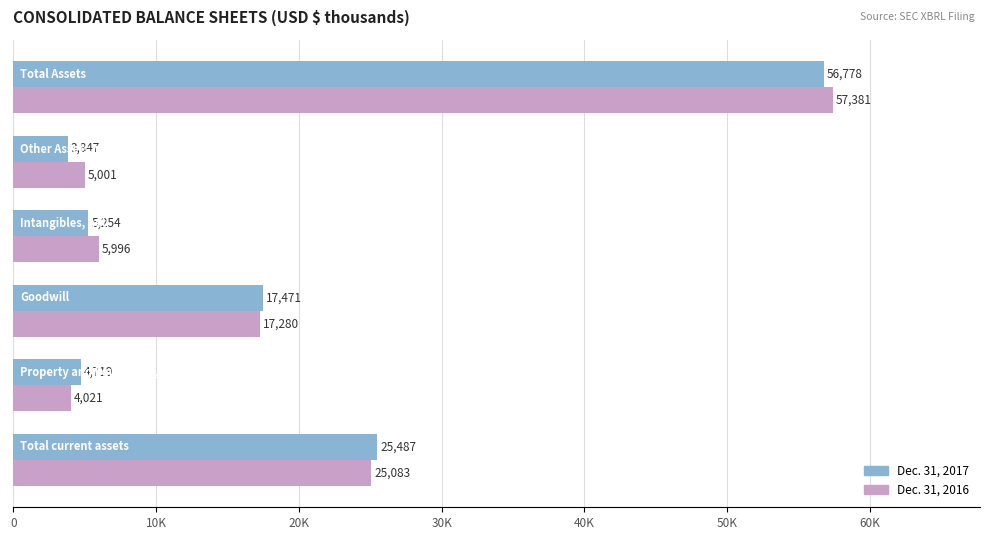

What is the difference between the maximum and minimum values in the Dec. 31, 2017 series?

52931